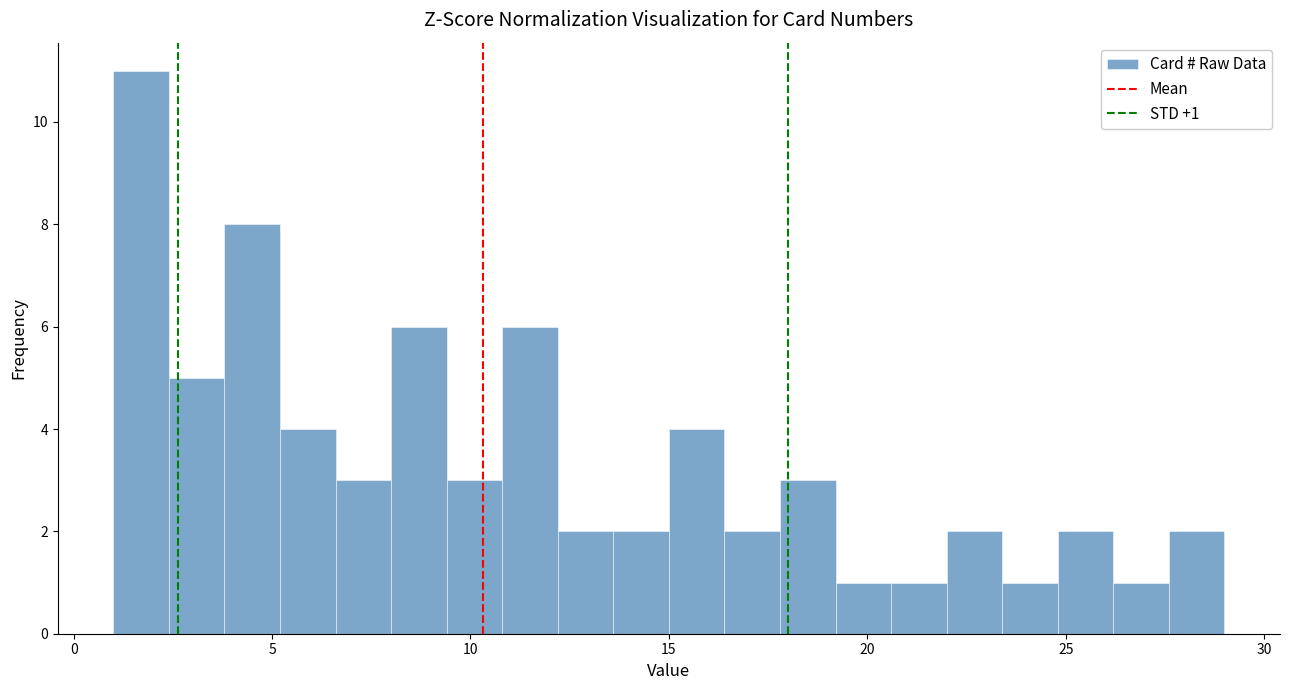

Around what value on the x-axis is the tallest bar? Give the approximate position of its centre, as read against the axis.

1.5